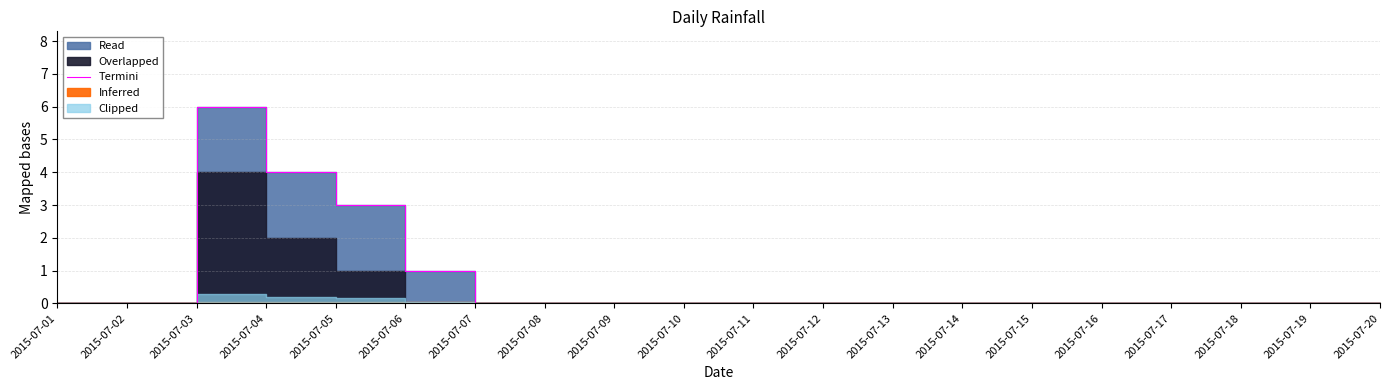

At which category does the chart reach its peak across all series?

2015-07-03